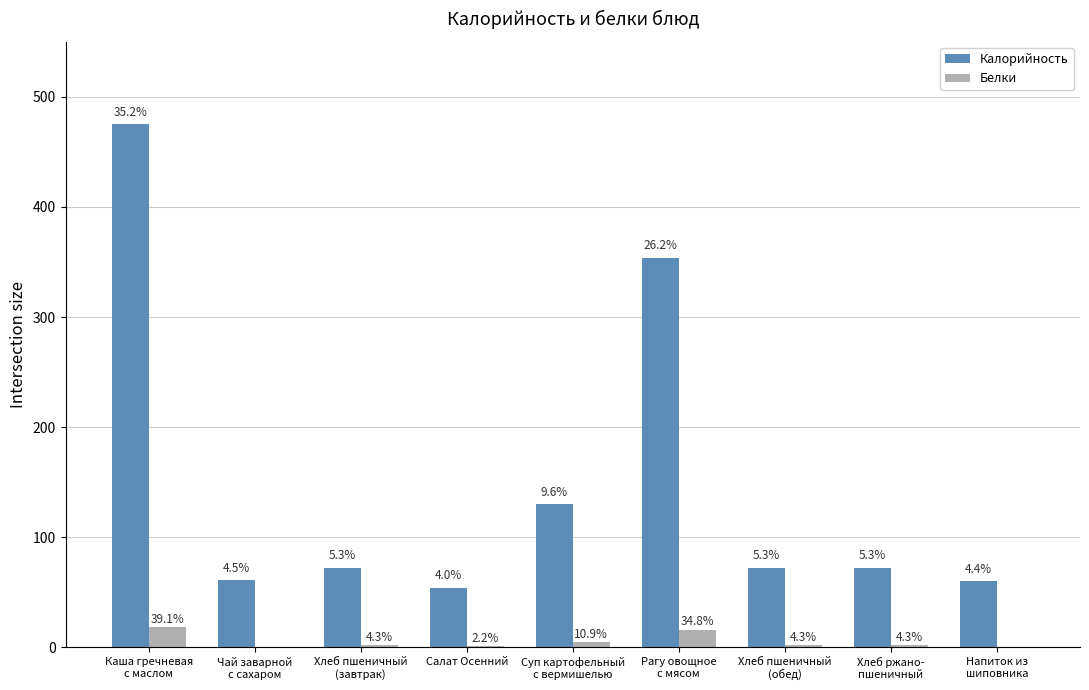

Between Каша гречневая
с маслом and Рагу овощное
с мясом, which is larger?

Каша гречневая
с маслом